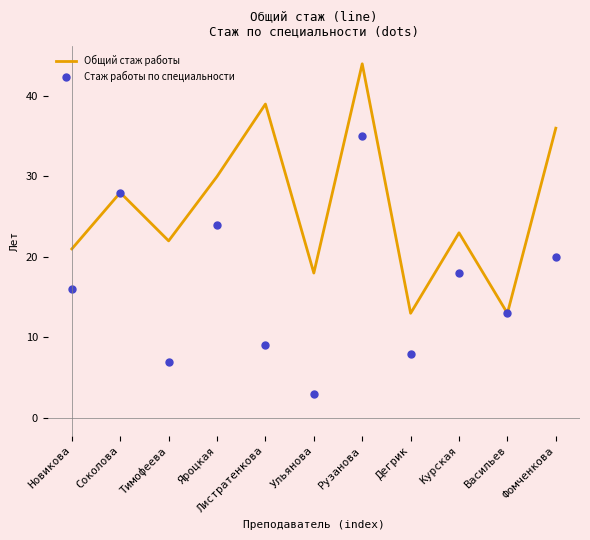

Count the number of categories in the chart.

11